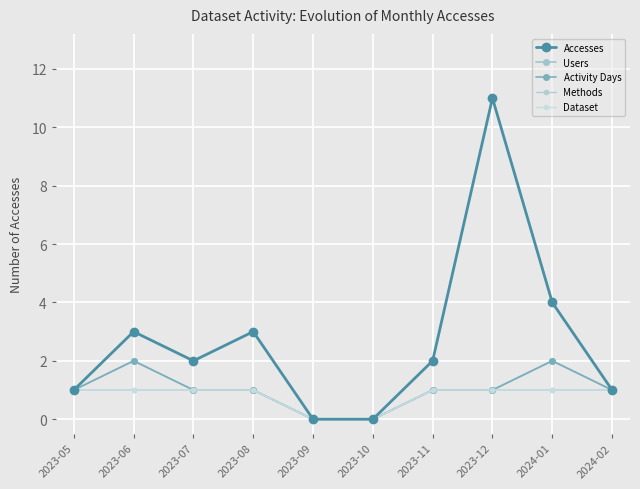

What is the average value of the Methods series?

1